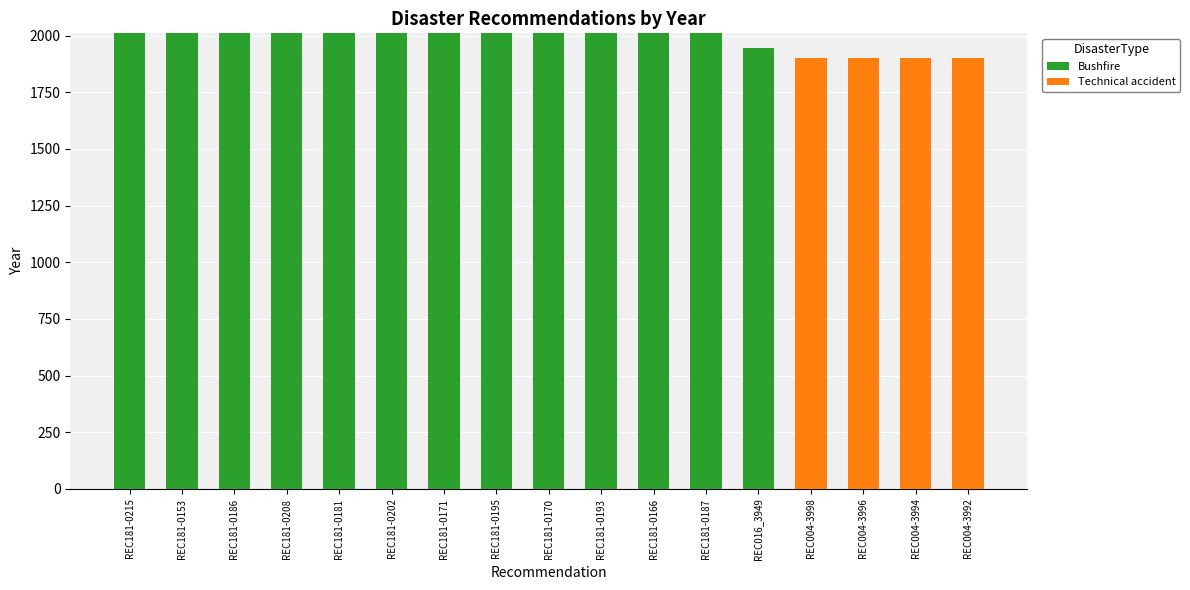

What is the total value across all series at REC181-0215?

2010